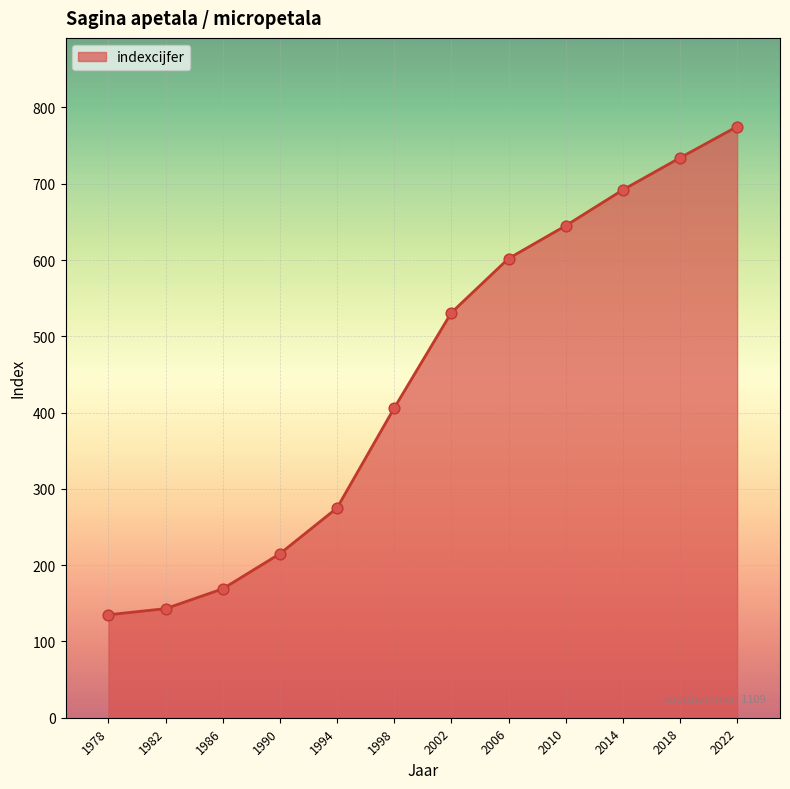

What is the change in value from 1998 to 2018?

+328